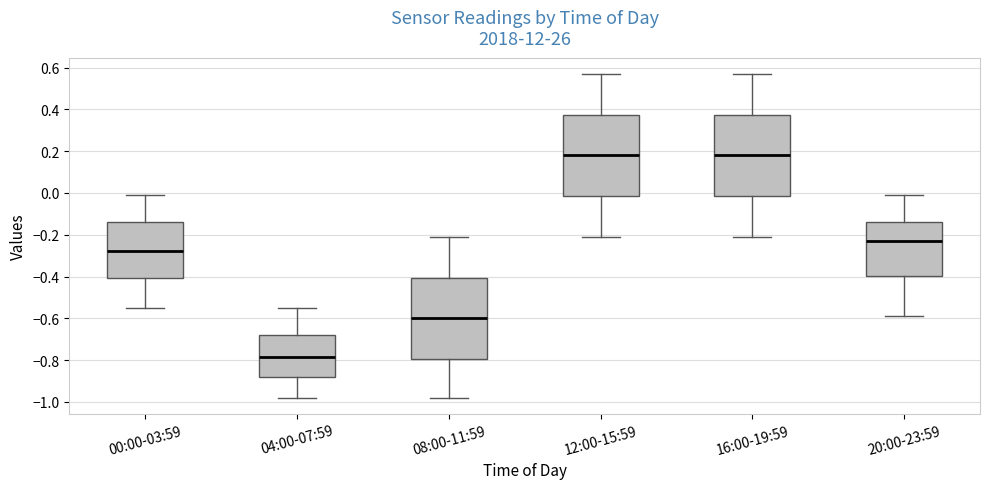

Reading left to right, read every box against the y-axis: the position of its median line, the range the box covers, and the ends of its whiskers. The values are not printed on the chart, so give them approximately, as read against the axis.

00:00-03:59: median -0.28, box -0.40 to -0.14, whiskers -0.54 to 0.00
04:00-07:59: median -0.78, box -0.88 to -0.68, whiskers -0.98 to -0.54
08:00-11:59: median -0.60, box -0.80 to -0.40, whiskers -0.98 to -0.20
12:00-15:59: median 0.18, box -0.02 to 0.38, whiskers -0.20 to 0.58
16:00-19:59: median 0.18, box -0.02 to 0.38, whiskers -0.20 to 0.58
20:00-23:59: median -0.22, box -0.40 to -0.14, whiskers -0.58 to 0.00